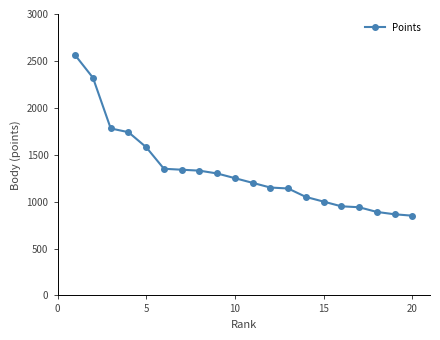

How many data points are less than 1250?

10